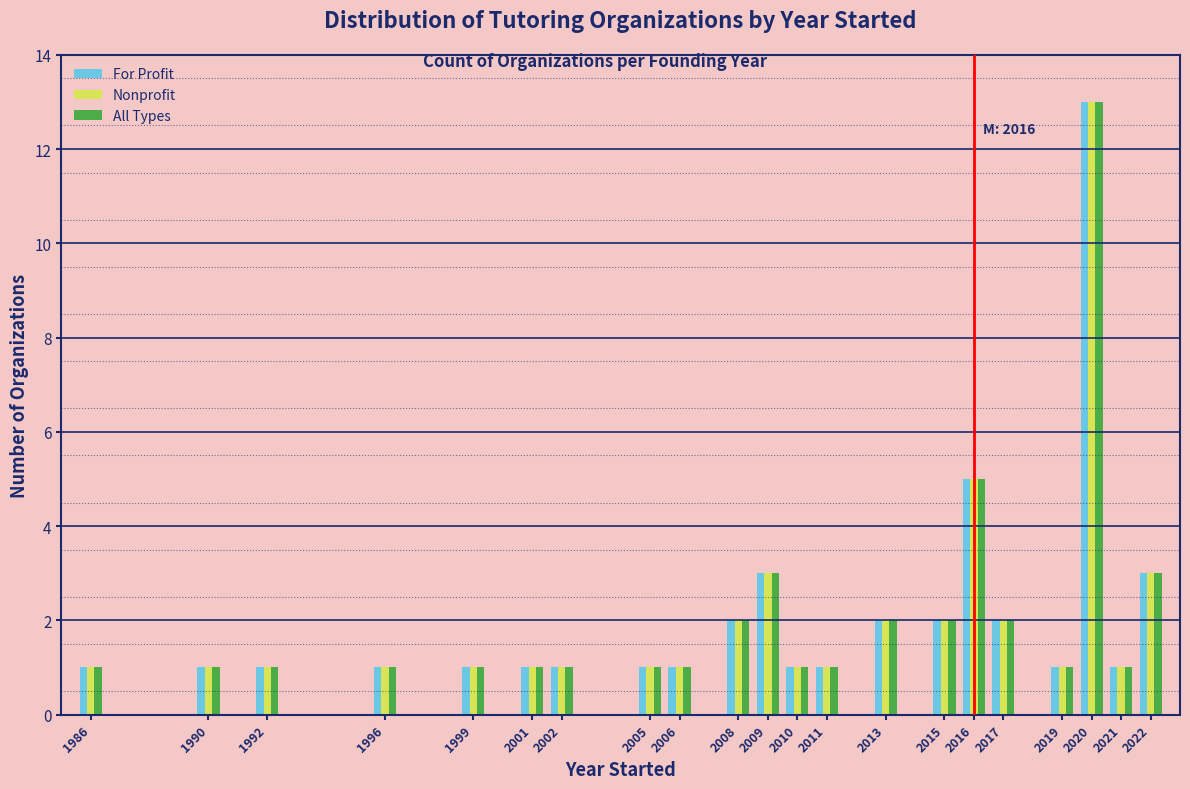

What is the sum of all For Profit values?

45